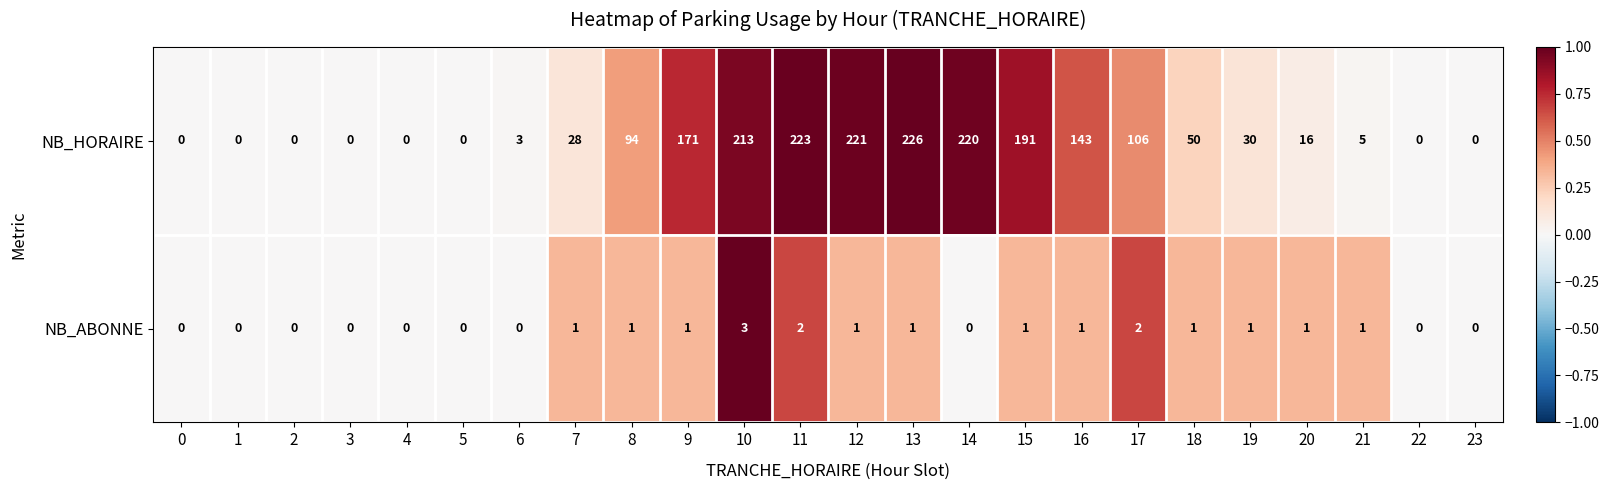

How many data points does each series have?

24